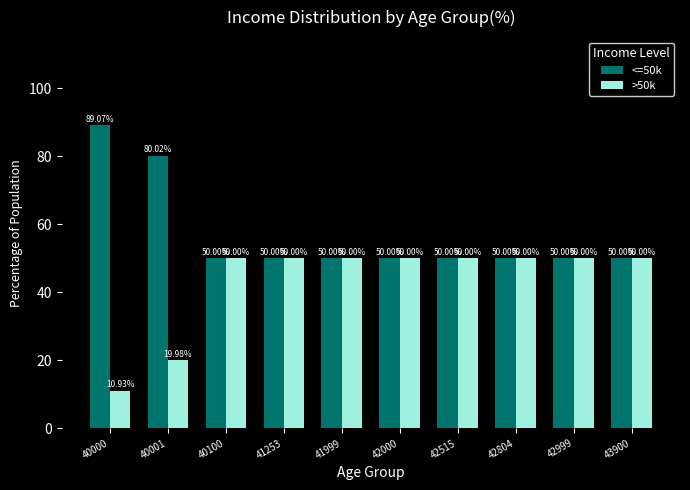

At how many categories does at least one series exceed 28?

10